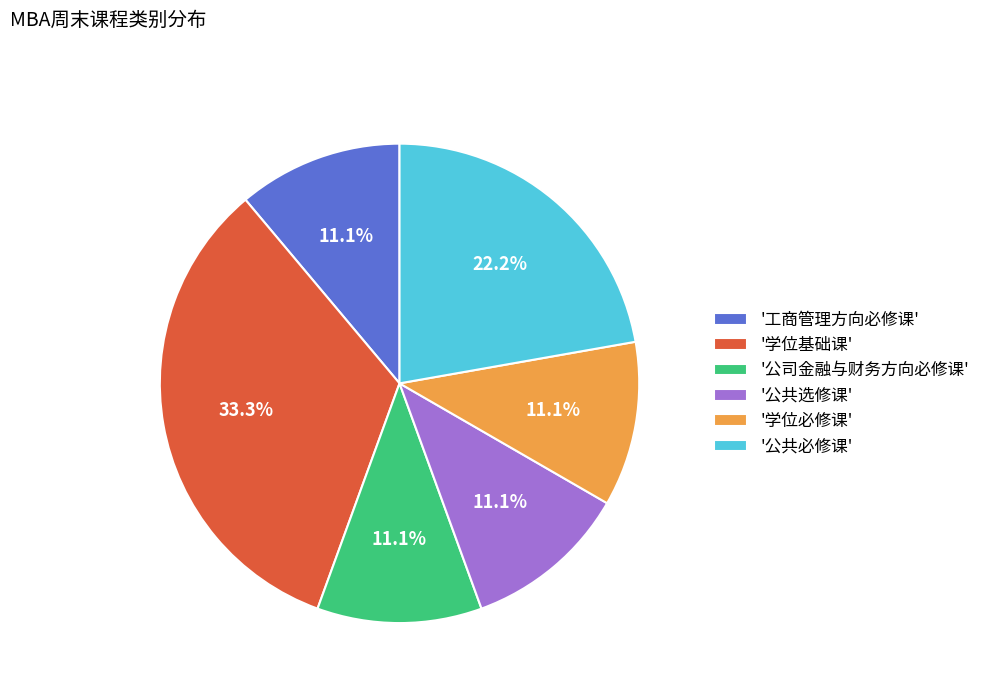

How many slices are in this pie chart?

6